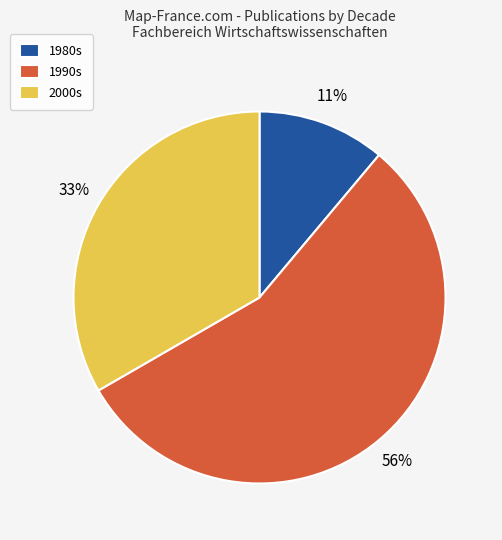

Rank the categories by value from lowest to highest.

1980s, 2000s, 1990s